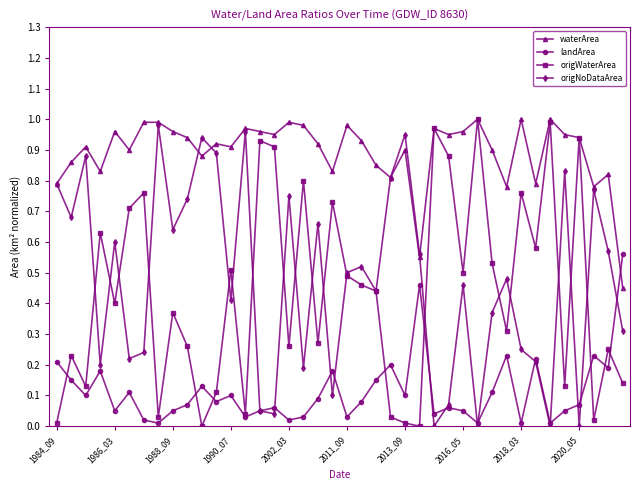

Which series has the largest range (max minus min)?

origWaterArea